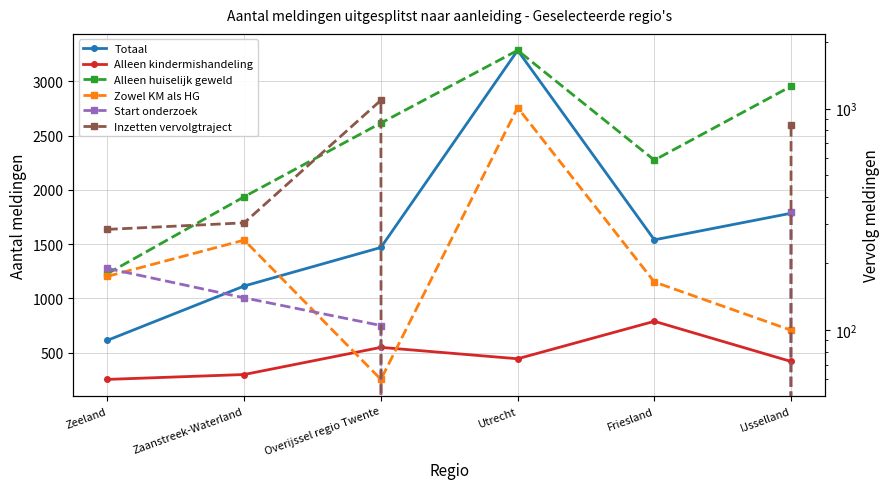

How many data points in Alleen kindermishandeling are less than 445?

3